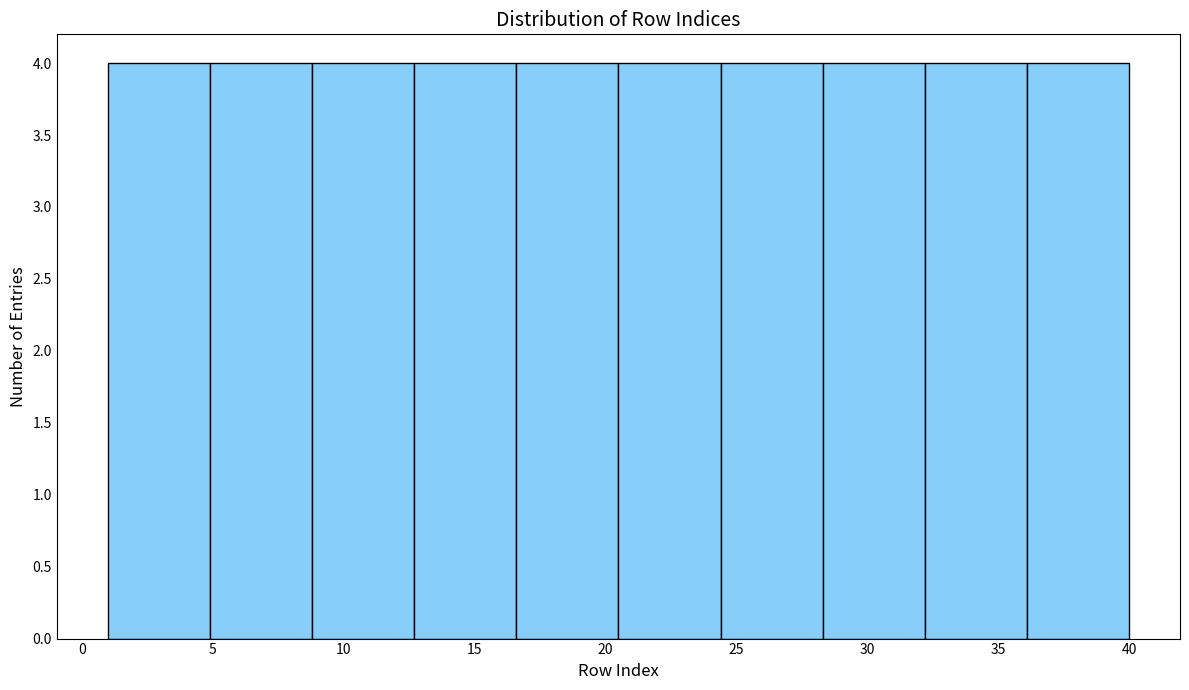

What is the height of the bar covering 32.2 to 36.1 on the x-axis? Neither the bar edges nor the heights are printed on the chart, so give them approximately, as read against the axes.

4